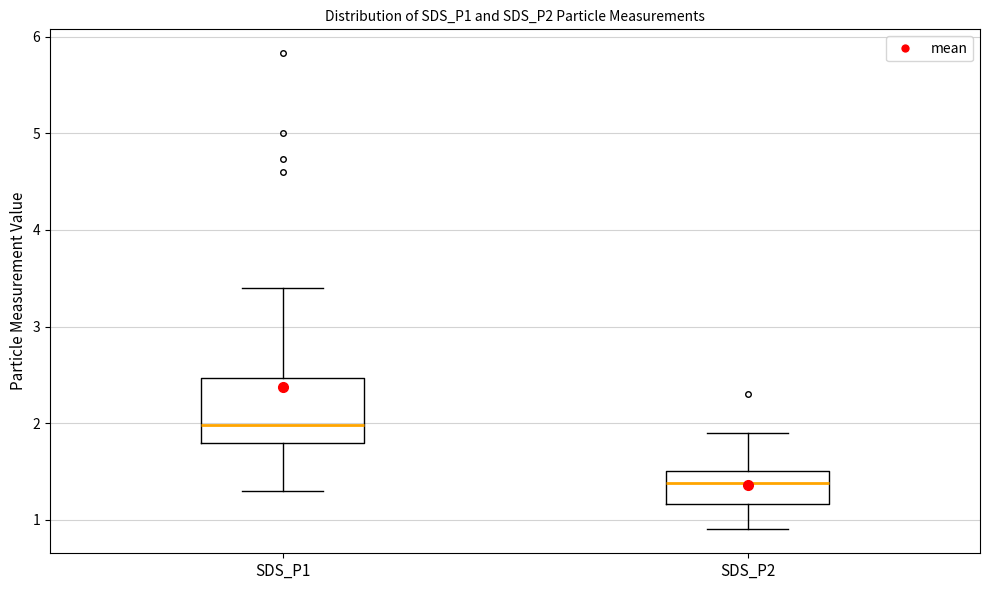

Which box has the highest median line?

SDS_P1